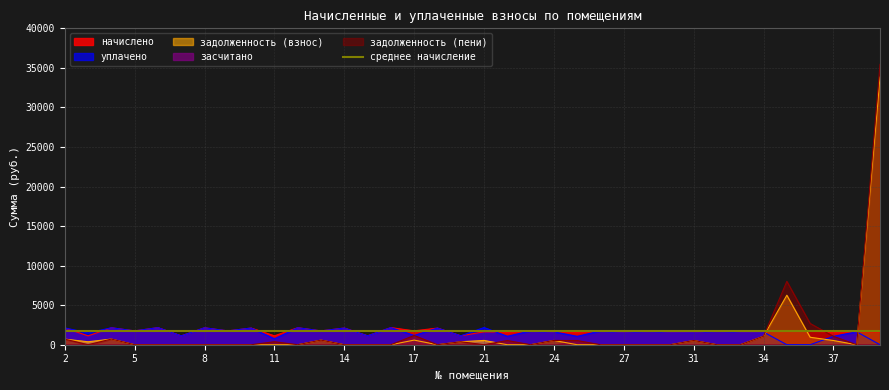

What is the minimum value for начислено?

1120.9